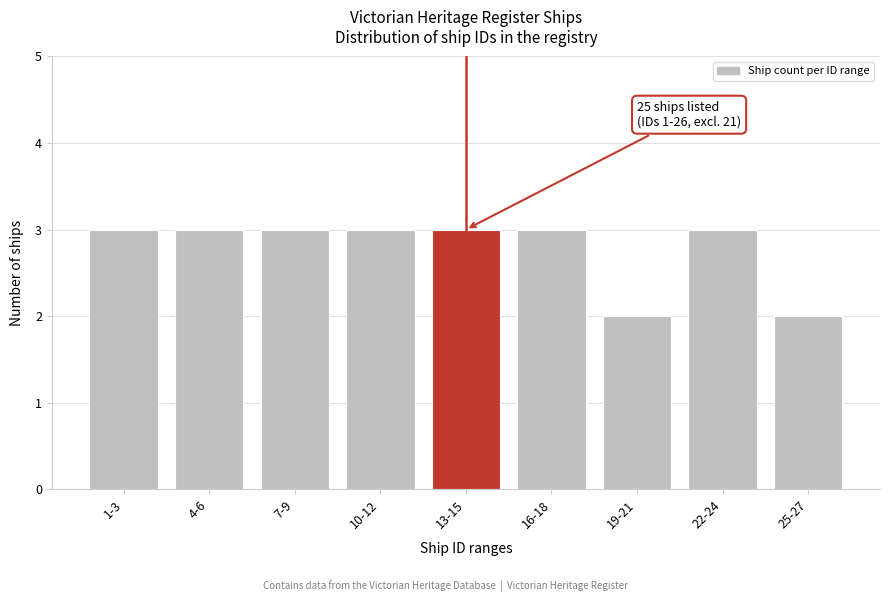

Reading left to right, list all the values displayed in this chart.

3	3	3	3	3	3	2	3	2